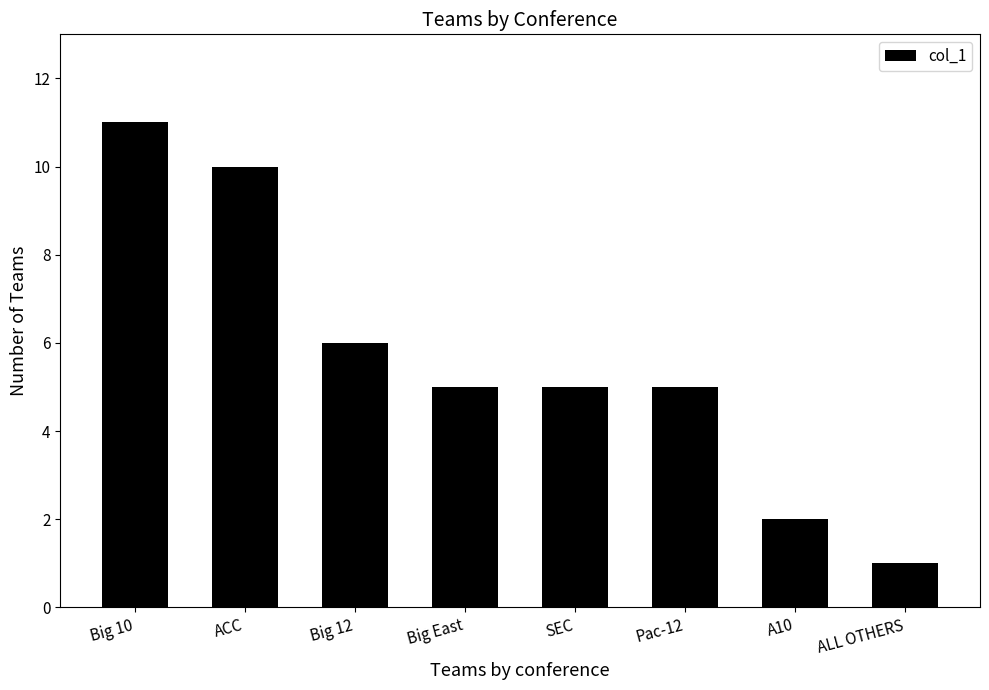

What is the smallest value displayed?

1